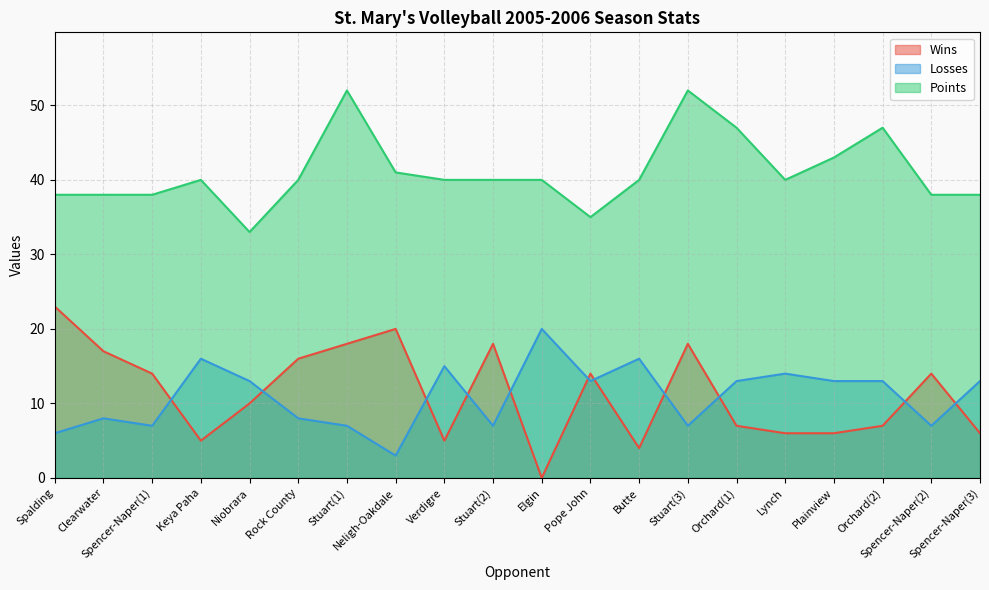

Reading left to right, what are all the values shown in this chart?

Wins: 23	17	14	5	10	16	18	20	5	18	0	14	4	18	7	6	6	7	14	6
Losses: 6	8	7	16	13	8	7	3	15	7	20	13	16	7	13	14	13	13	7	13
Points: 38	38	38	40	33	40	52	41	40	40	40	35	40	52	47	40	43	47	38	38